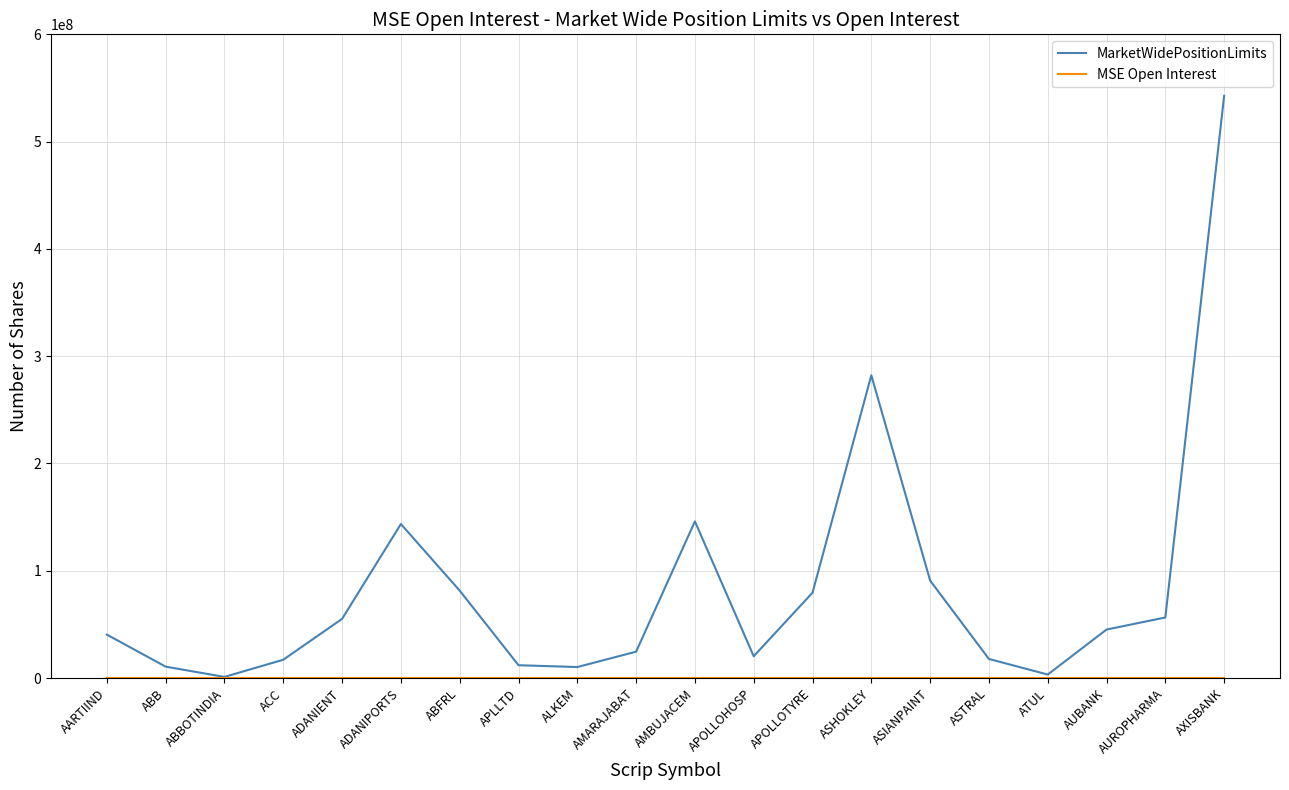

What is the spread (max minus min) of values at ABB?

10595418